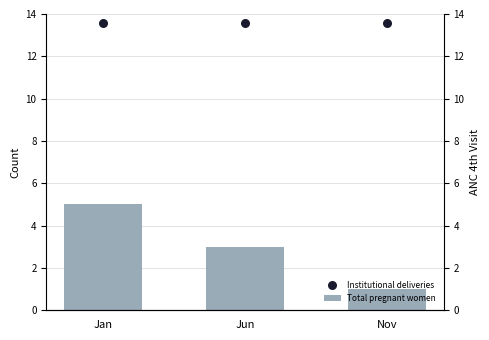

At which category is the sum across all series the highest?

Jan